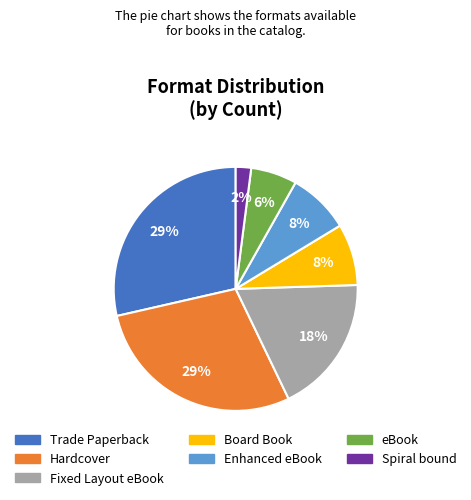

To the nearest percent, what is the difference between the Fixed Layout eBook and Spiral bound slice percentages?

16%